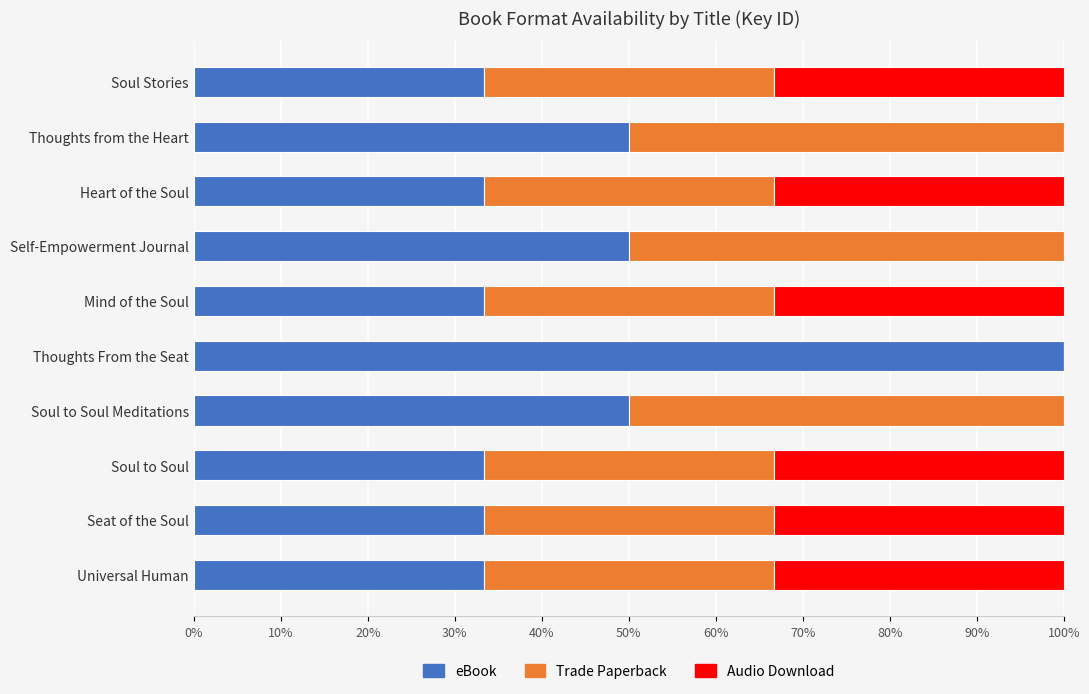

Count the number of data series in this chart.

3